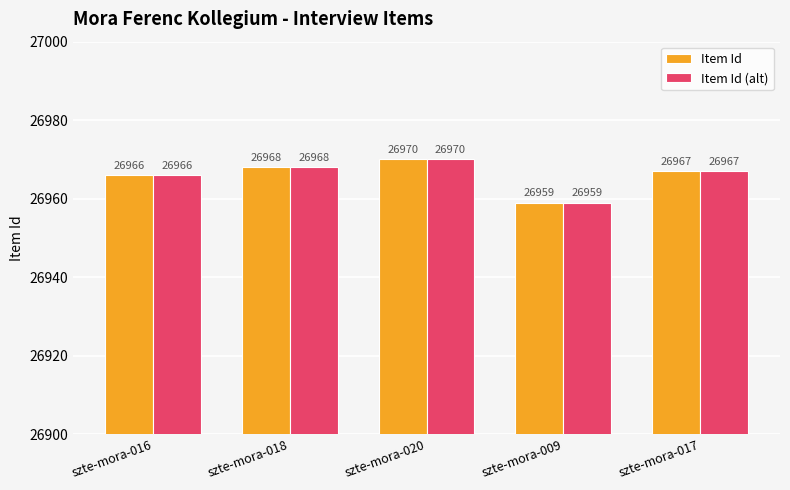

How many data points does each series have?

5